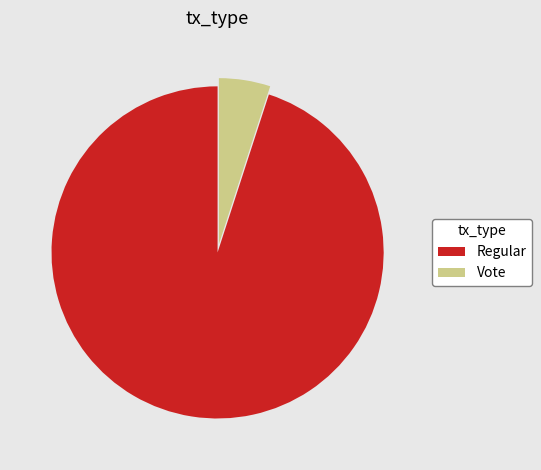

Rank the categories by value from lowest to highest.

Vote, Regular